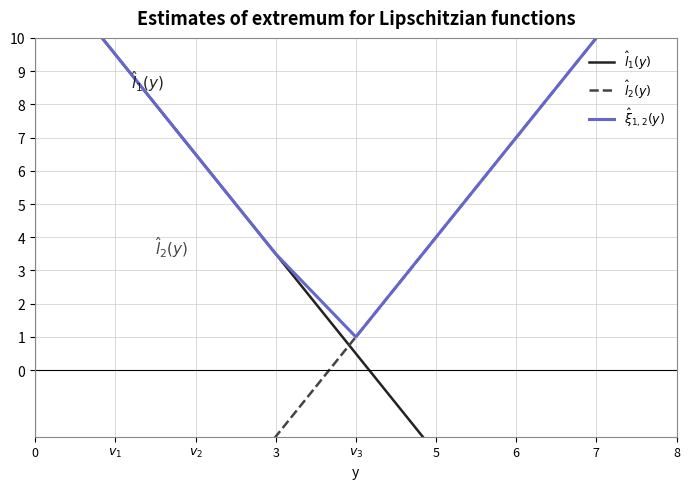

How many lines are shown in the chart?

3